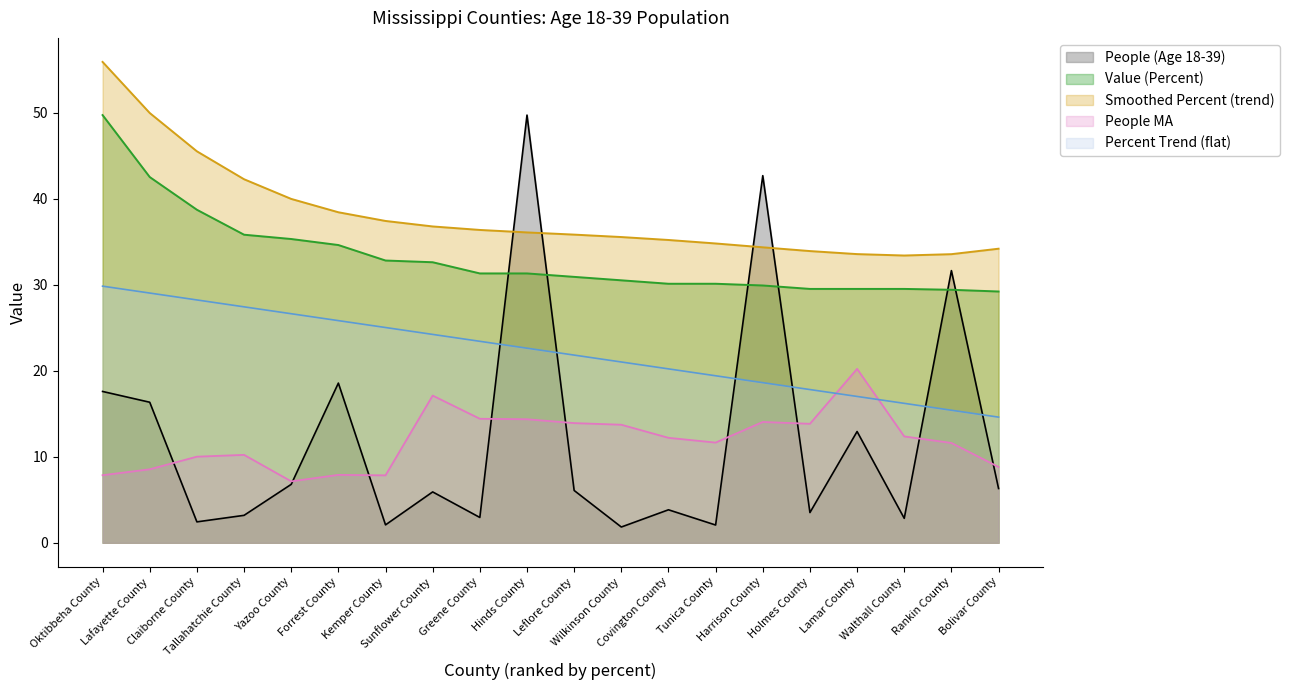

What is the sum of all Value (Percent) values?

663.2